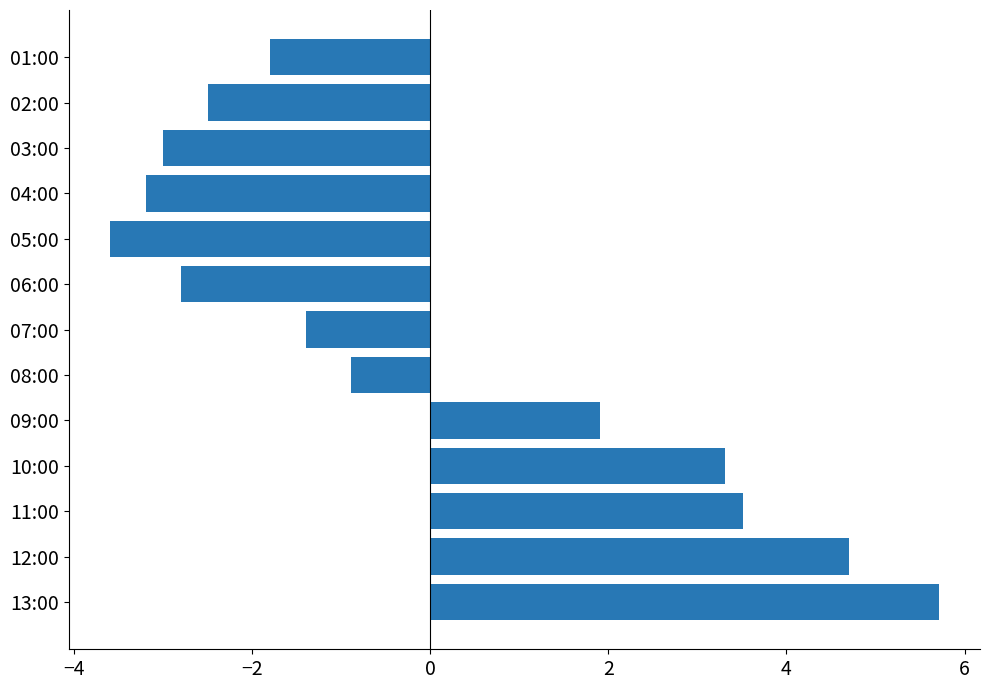

At which label is the value closest to 1?

09:00